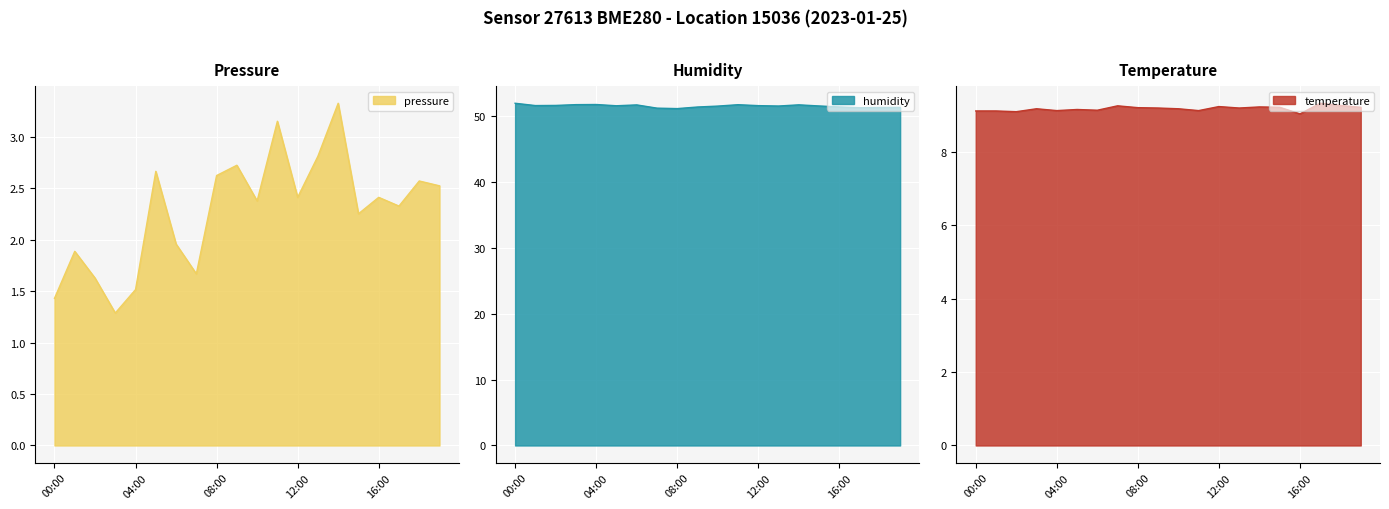

The value of humidity at 04:00 is 51.7. True or false?

True